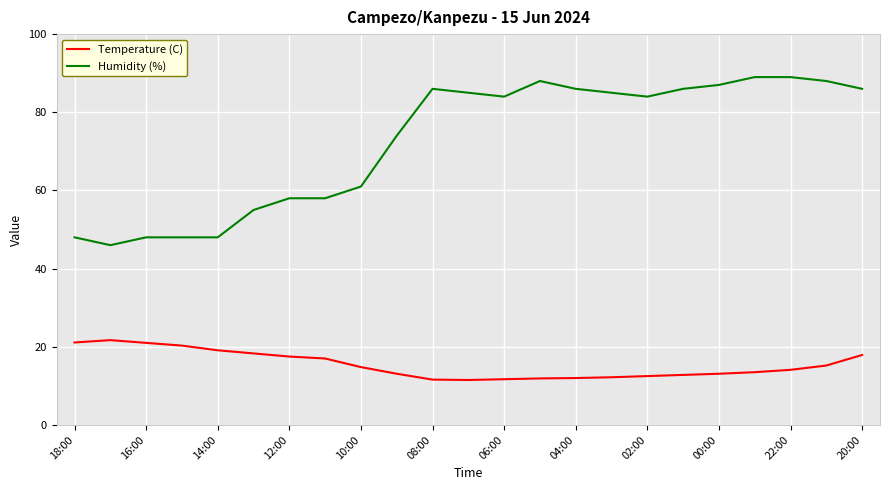

List the series in order of their overall mean, highest first.

Humidity (%), Temperature (C)